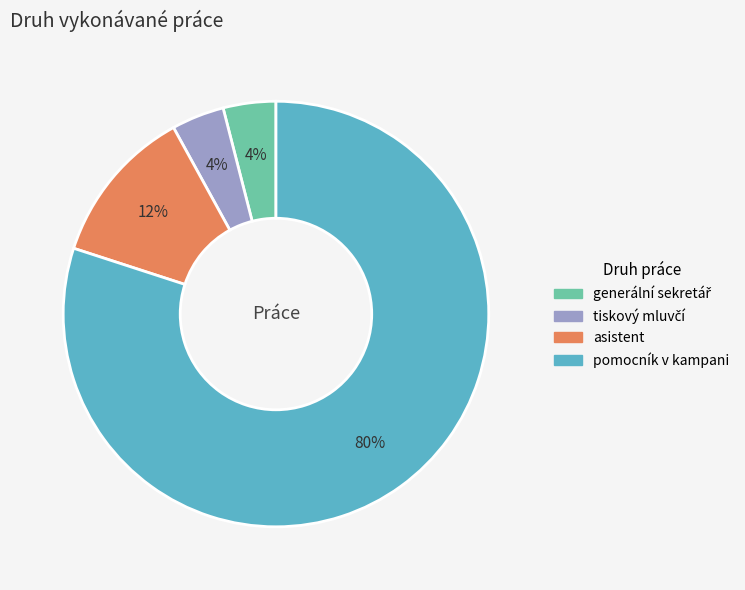

To the nearest percent, what percentage of the pie is asistent?

12%